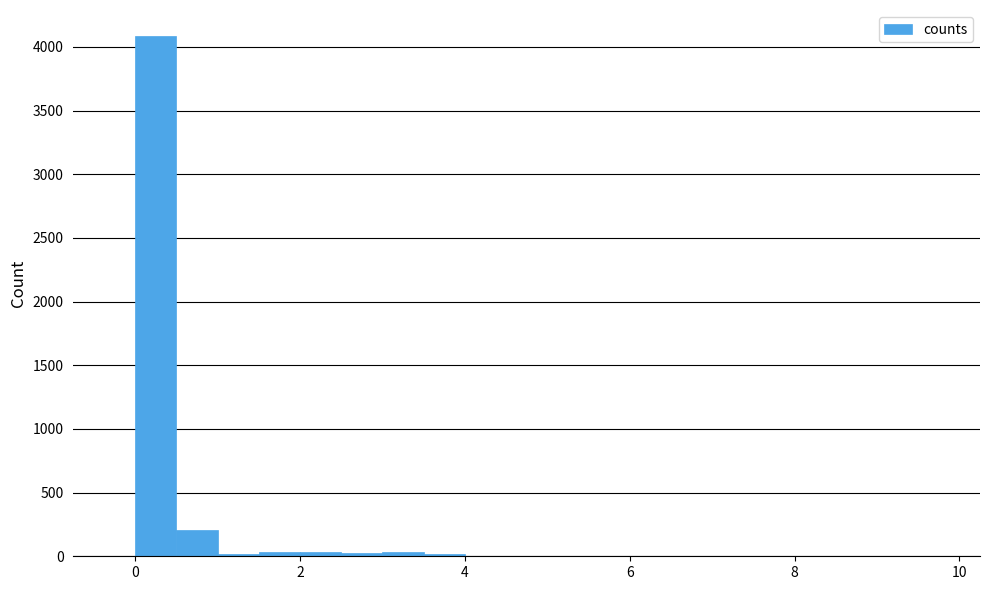

Around what value on the x-axis is the tallest bar? Give the approximate position of its centre, as read against the axis.

0.2